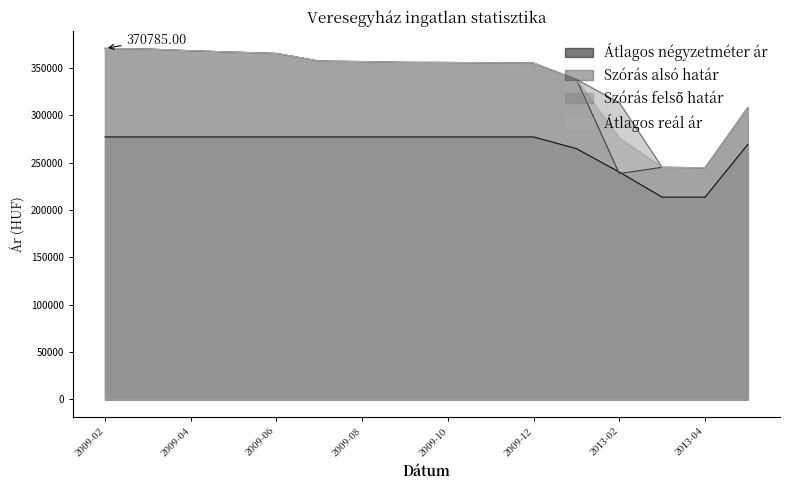

The value of Átlagos reál ár at 2009-12 is 355220. True or false?

True